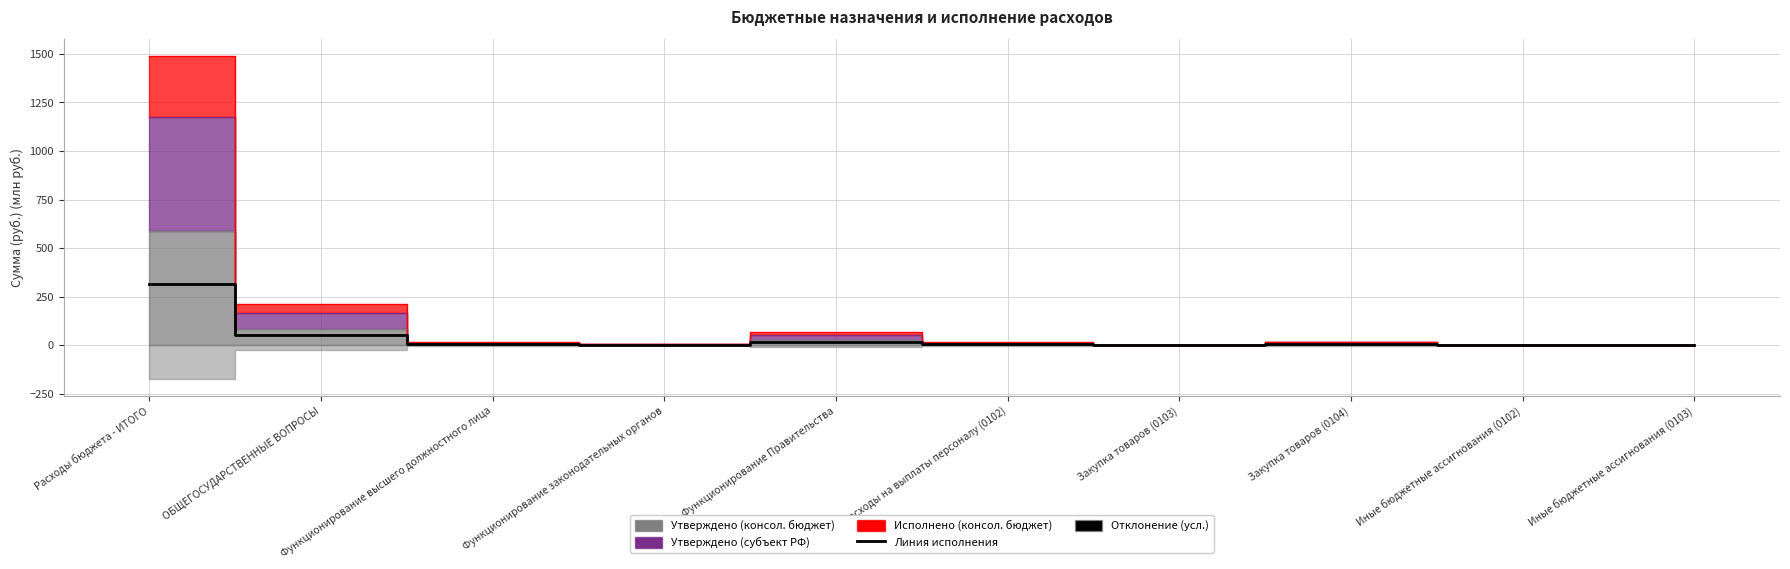

At which category does the chart reach its peak across all series?

Расходы бюджета - ИТОГО